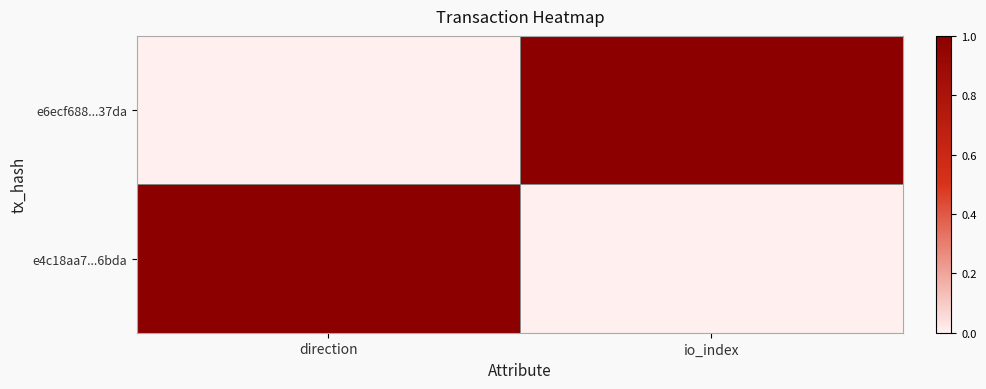

List the series in order of their peak value, lowest first.

e6ecf688...37da, e4c18aa7...6bda